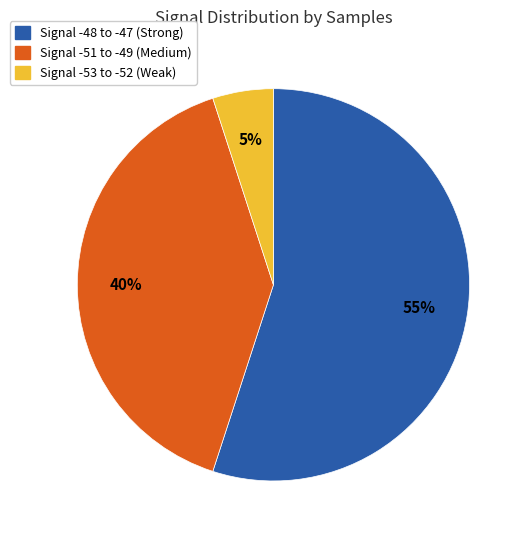

Is it true that Signal -48 to -47 (Strong) is 55% of the pie?

True